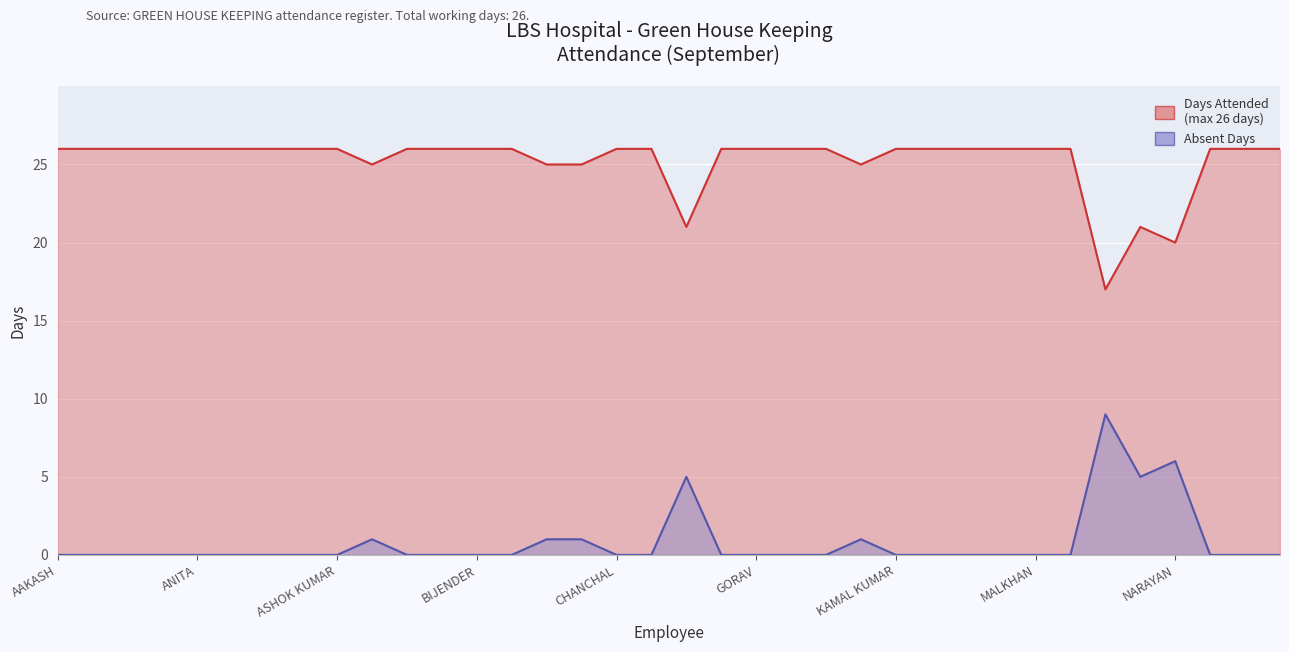

How many data points does each series have?

36